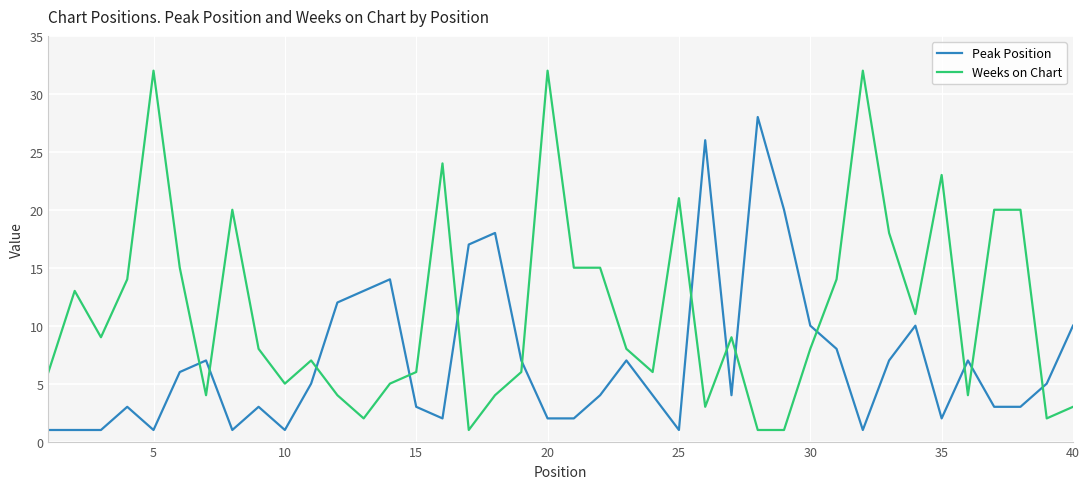

Which series has the widest spread of values?

Weeks on Chart